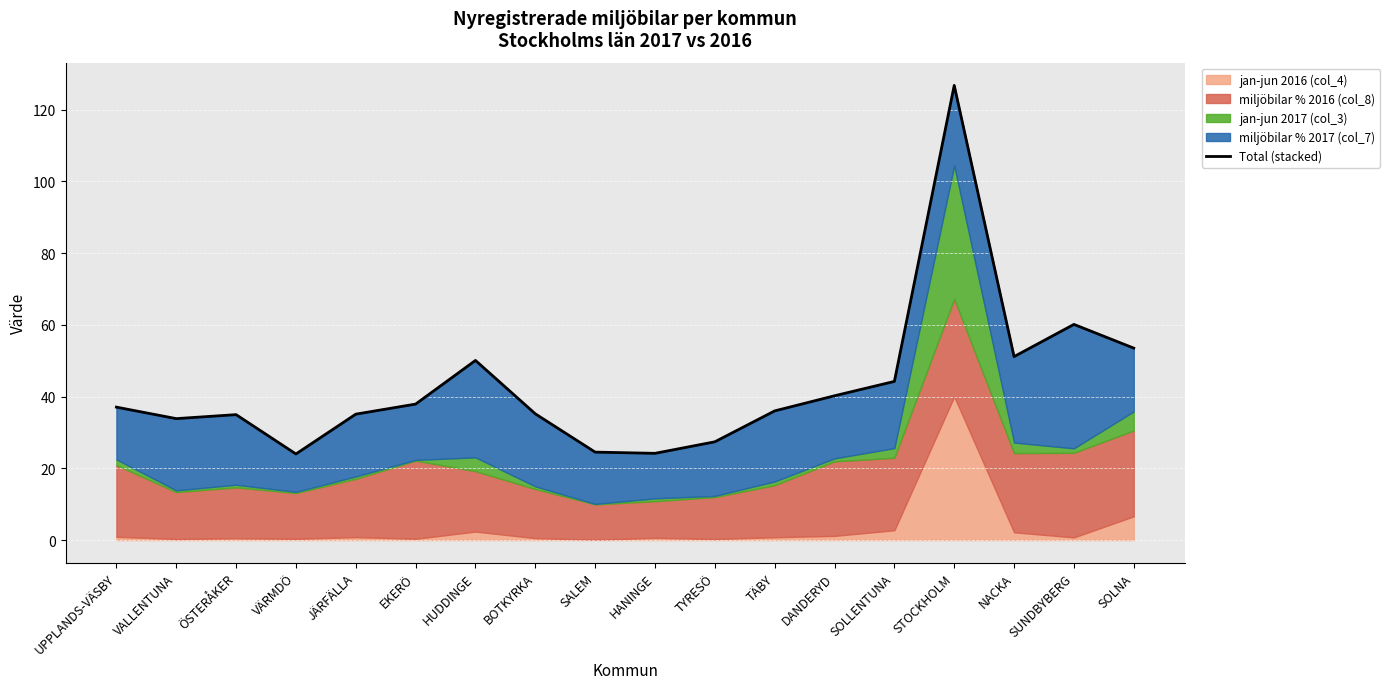

What is the change in value from EKERÖ to DANDERYD?

+2.3